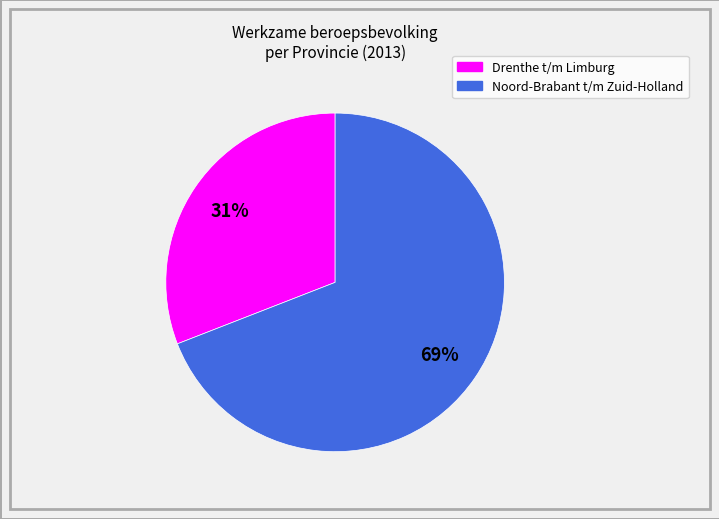

How many slices are in this pie chart?

2